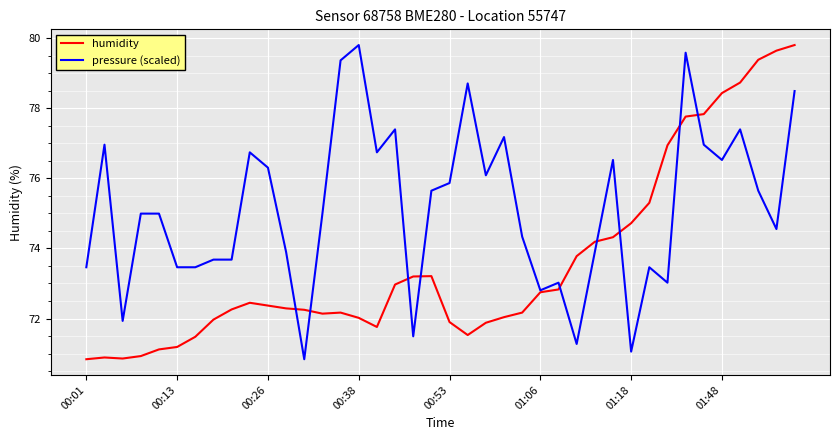

Which series has the largest total across all categories?

pressure (scaled)